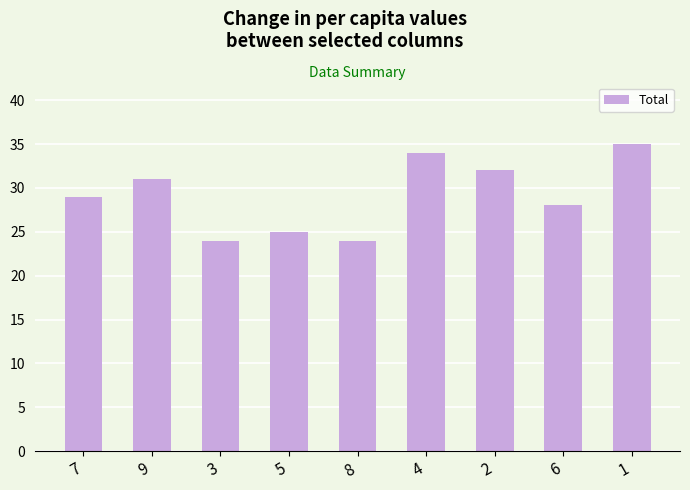

What is the sum of all values?

262